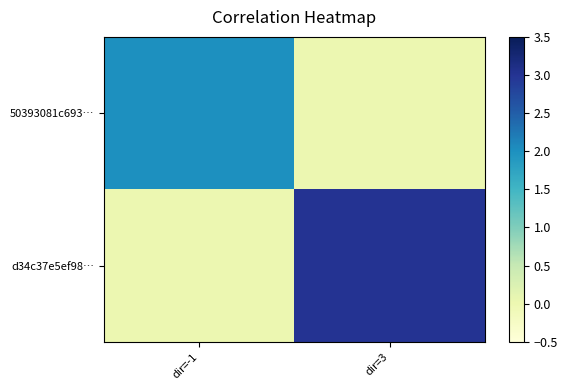

What is the total value across all series at dir=-1?

2